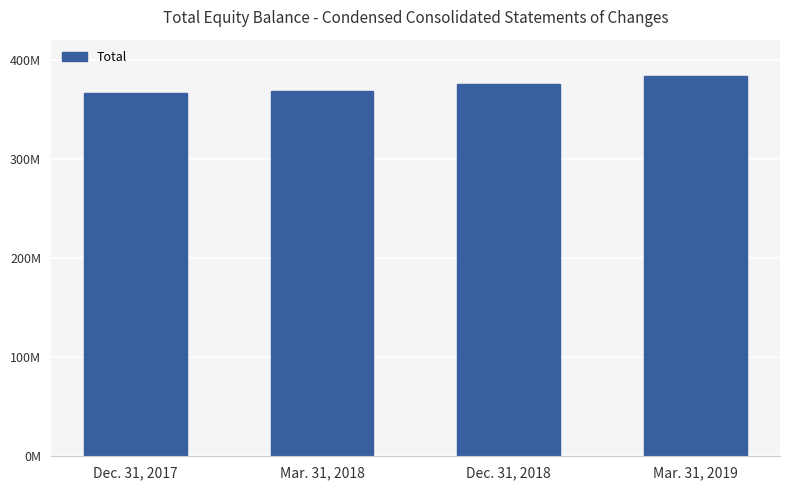

What is the minimum value shown in the chart?

365870000